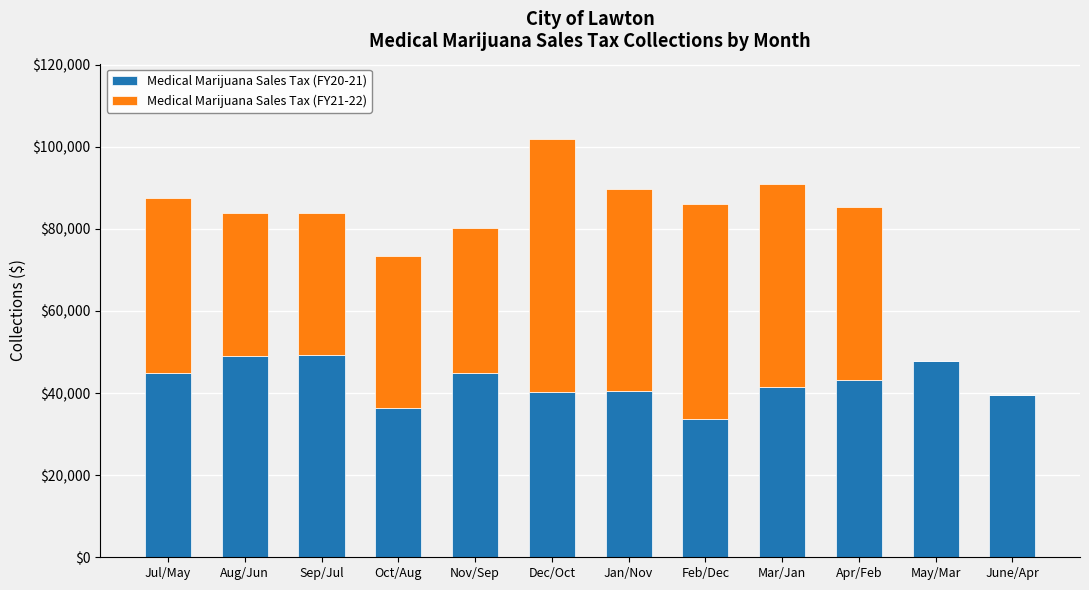

What are all the series names shown in the legend?

Medical Marijuana Sales Tax (FY20-21), Medical Marijuana Sales Tax (FY21-22)